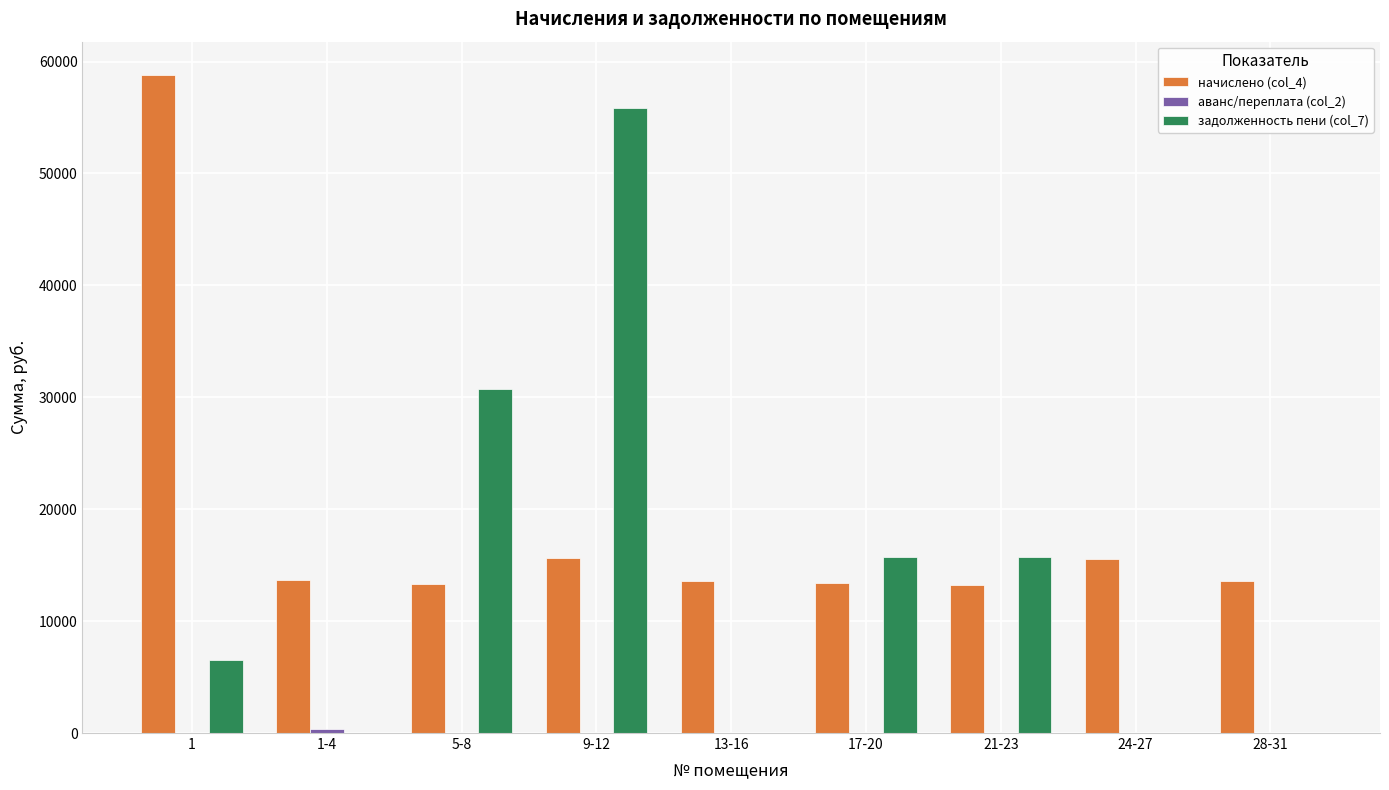

What is the total value across all series at 21-23?

28952.0